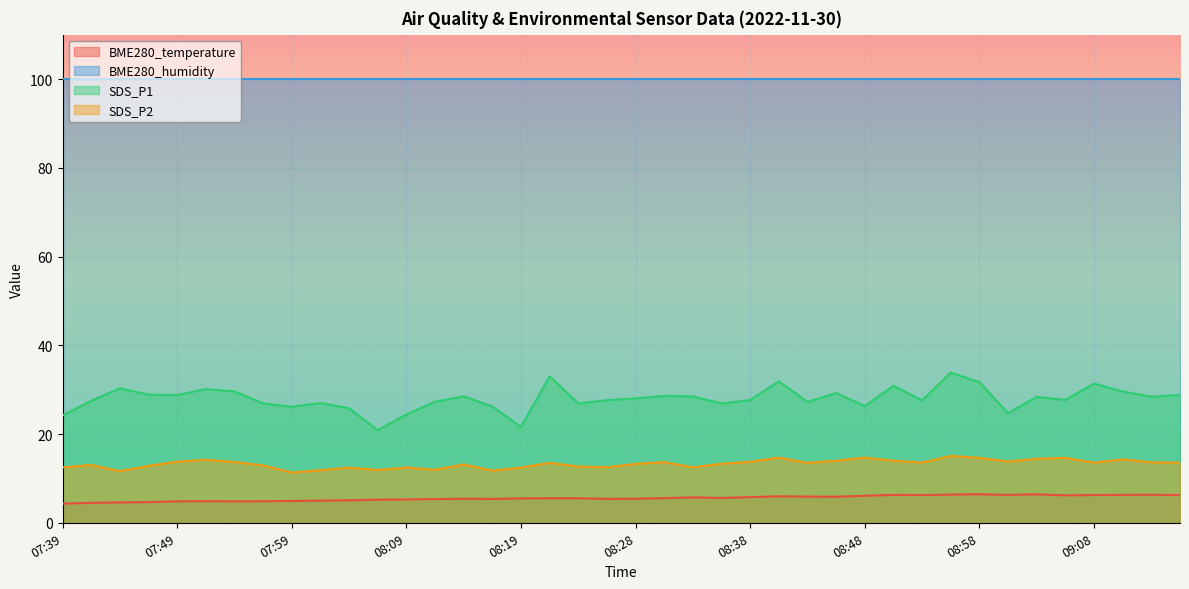

How many categories are shown in the chart?

40